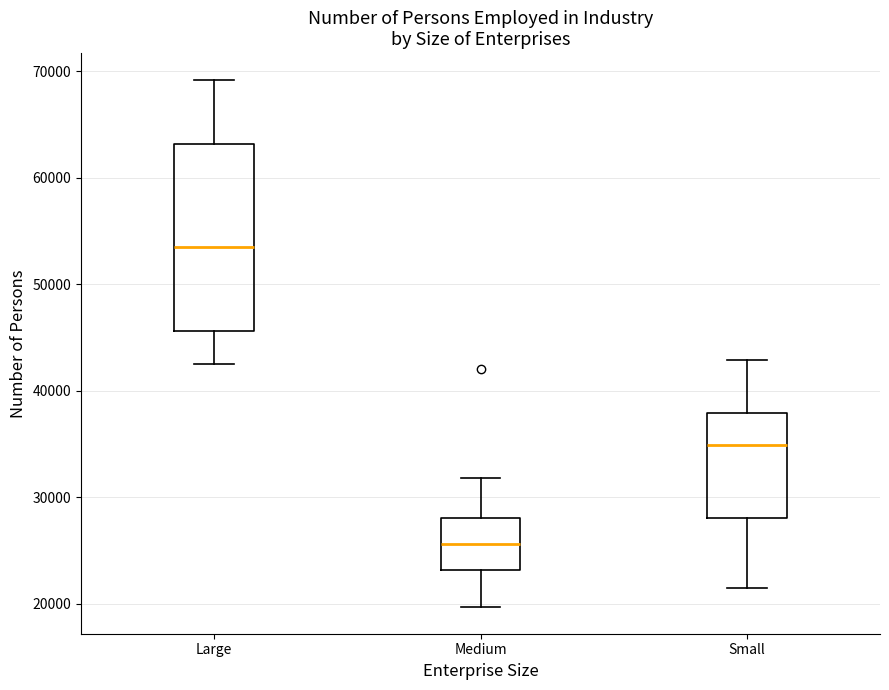

Reading left to right, transcribe this box plot: for each box, give where its median line is, the range the box spans, and where its two whiskers end, as read against the y-axis. The values are not printed on the chart, so give them approximately, as read against the axis.

Large: median 53000, box 46000 to 63000, whiskers 43000 to 69000
Medium: median 26000, box 23000 to 28000, whiskers 20000 to 32000
Small: median 35000, box 28000 to 38000, whiskers 21000 to 43000